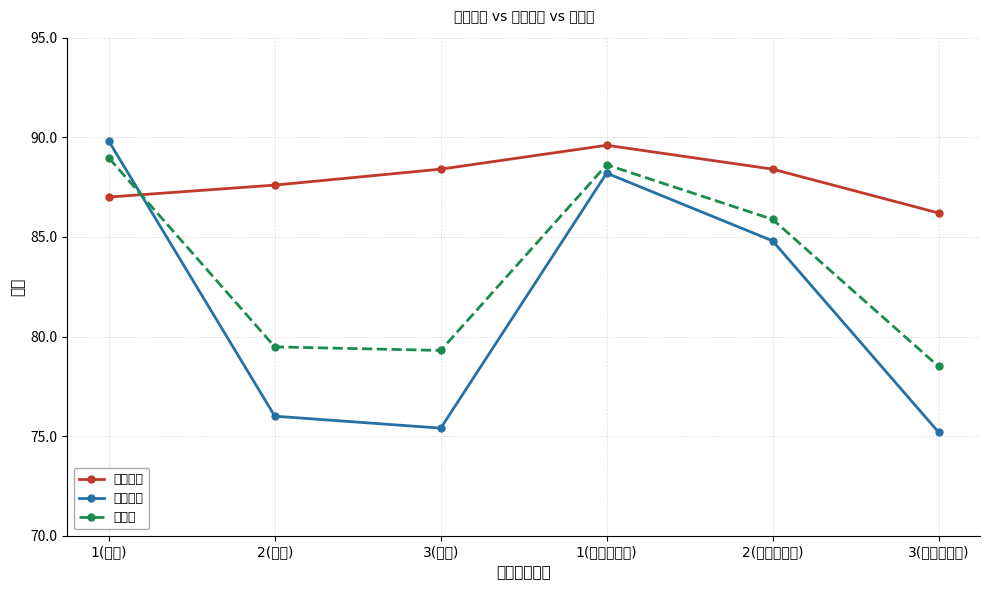

Which series has the largest range (max minus min)?

试教成绩